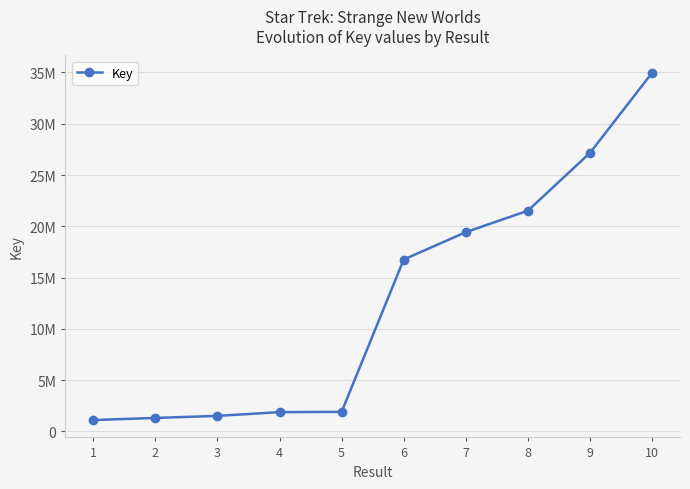

Which label corresponds to the largest value in the chart?

10